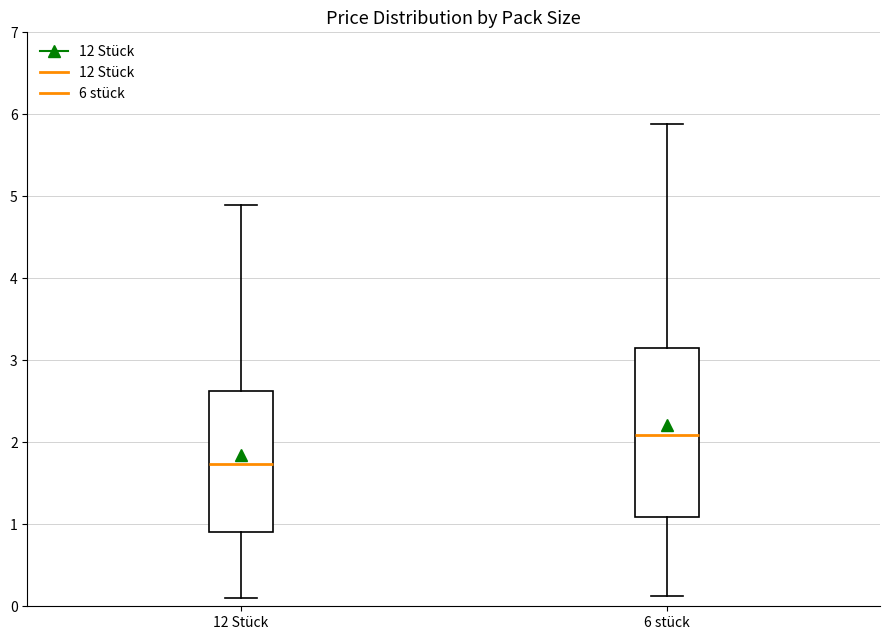

Which box has the highest median line?

6 stück